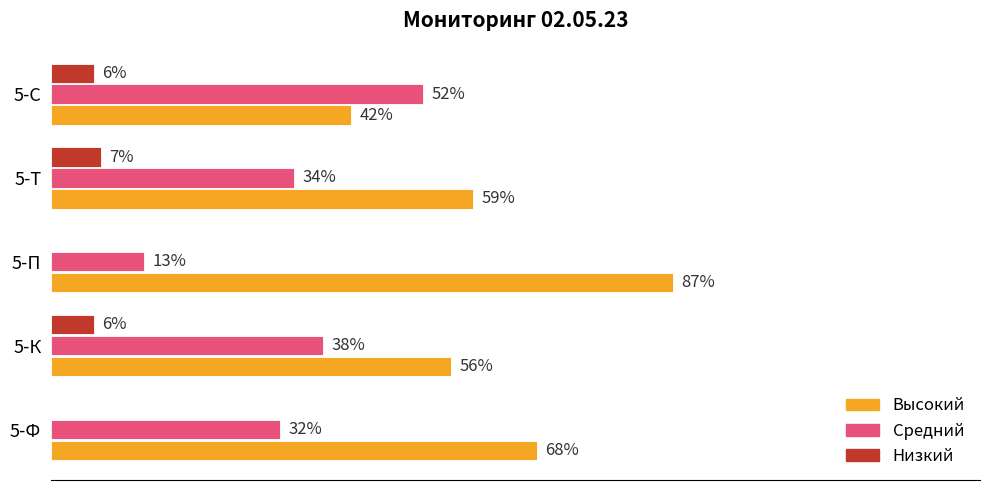

At which category does the chart reach its peak across all series?

5-П